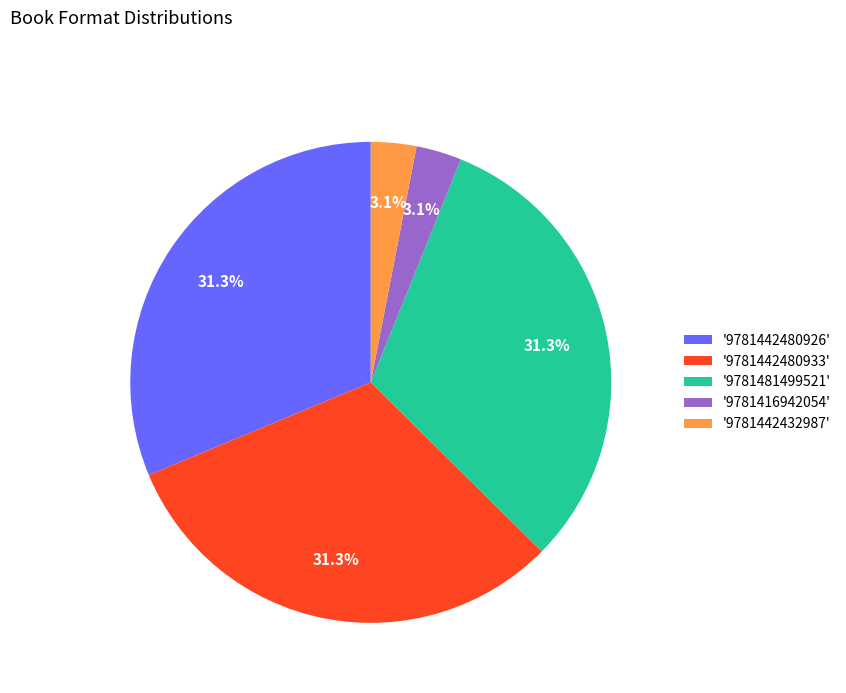

Does '9781442432987' represent more than half of the total?

No